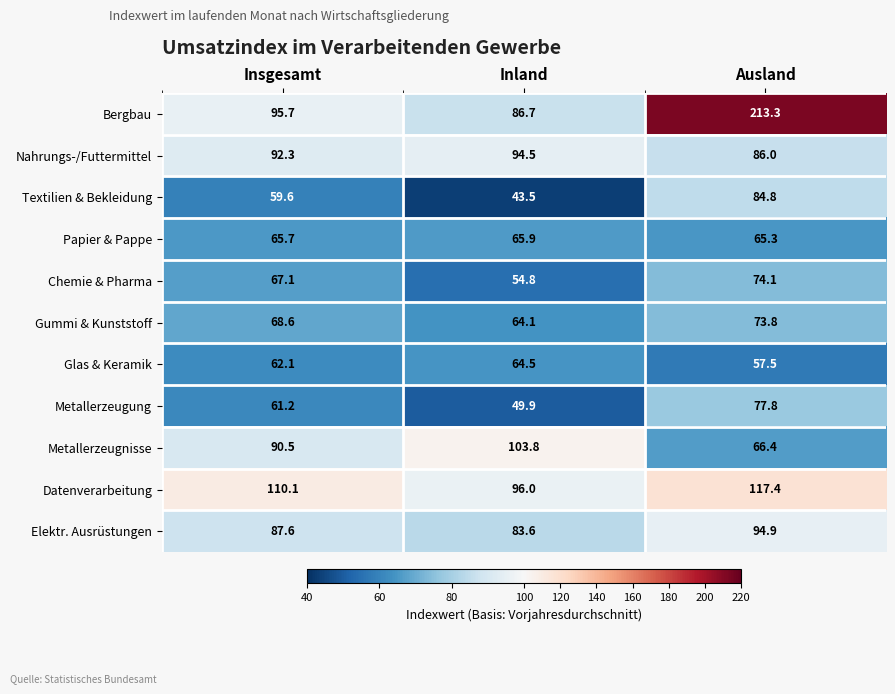

What is the difference between the second highest and minimum values in the Papier & Pappe series?

0.4